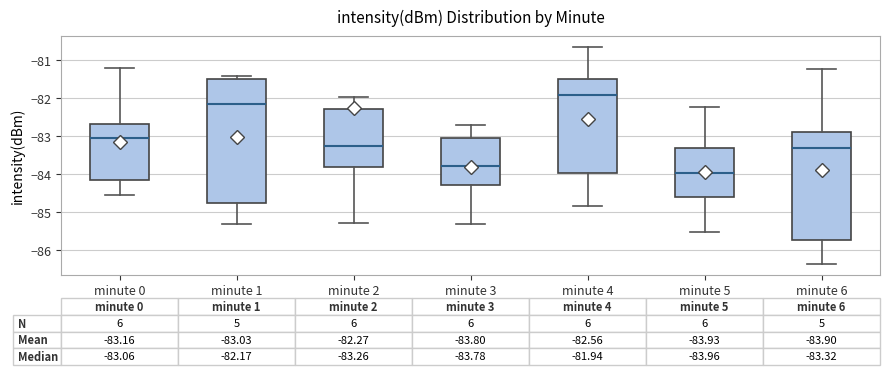

Which box's median line is the lowest?

minute 5